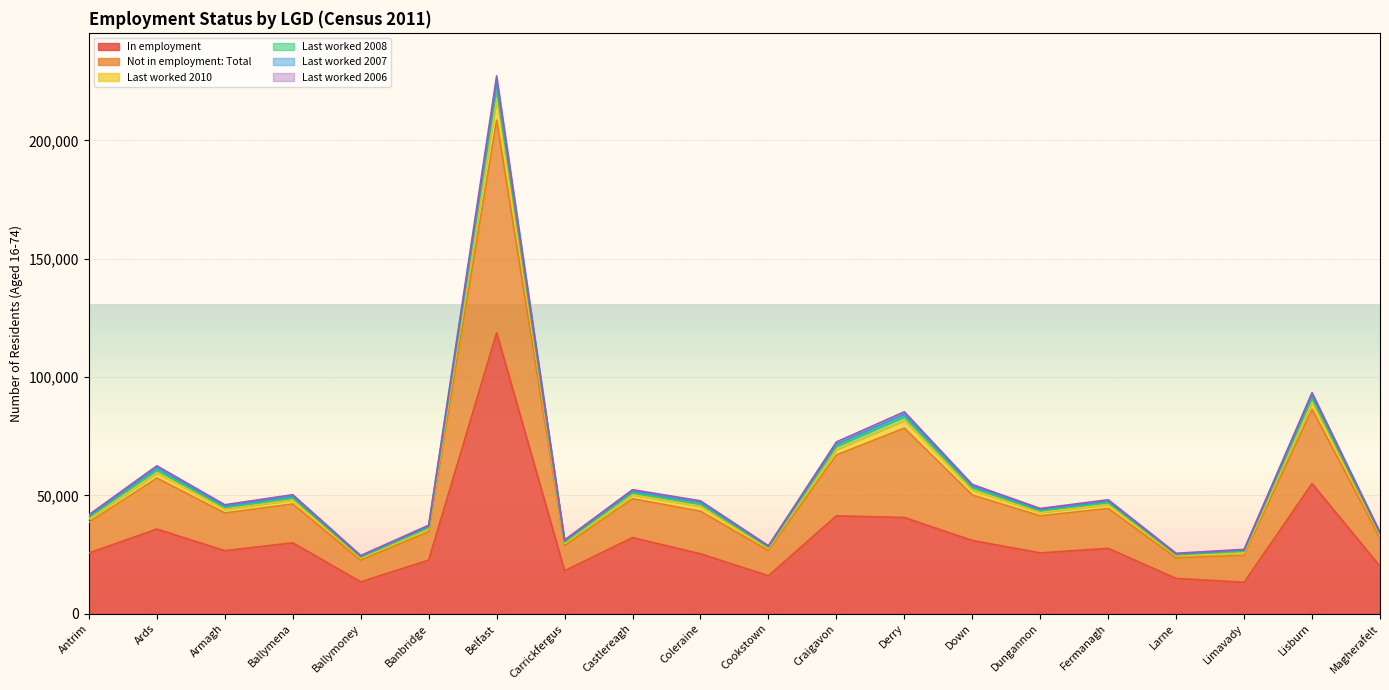

True or false: Not in employment: Total and Last worked 2008 intersect in this chart.

False